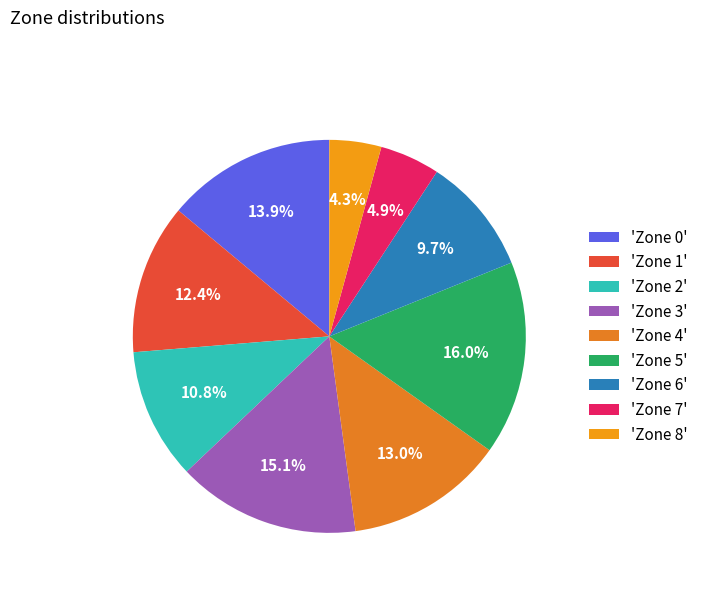

Count the number of slices in the pie.

9